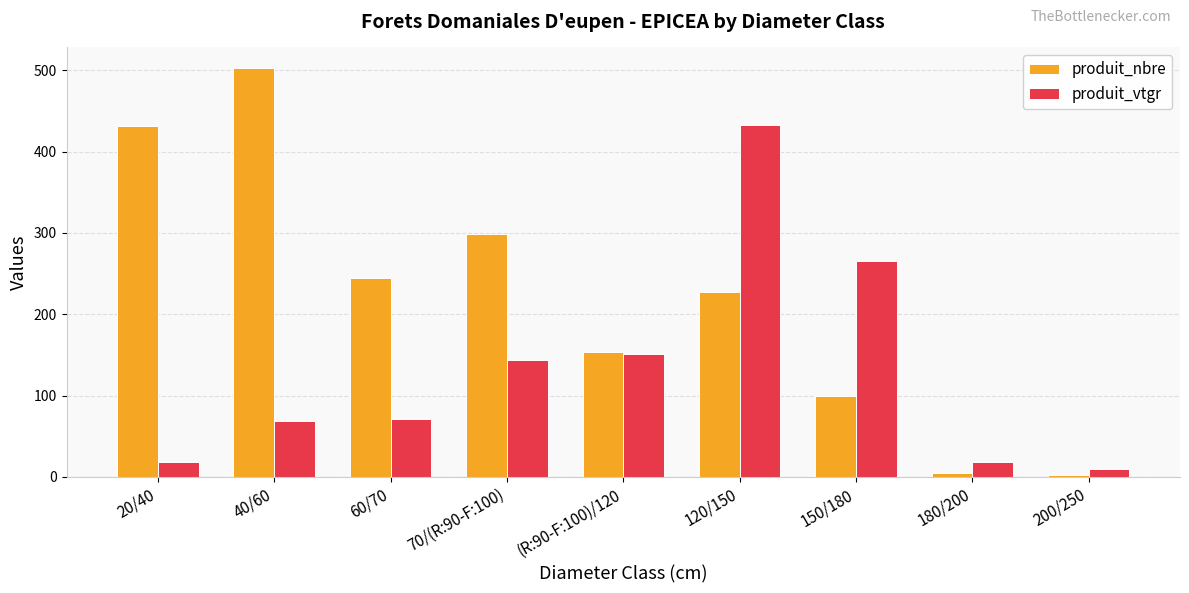

Which series has the largest total across all categories?

produit_nbre